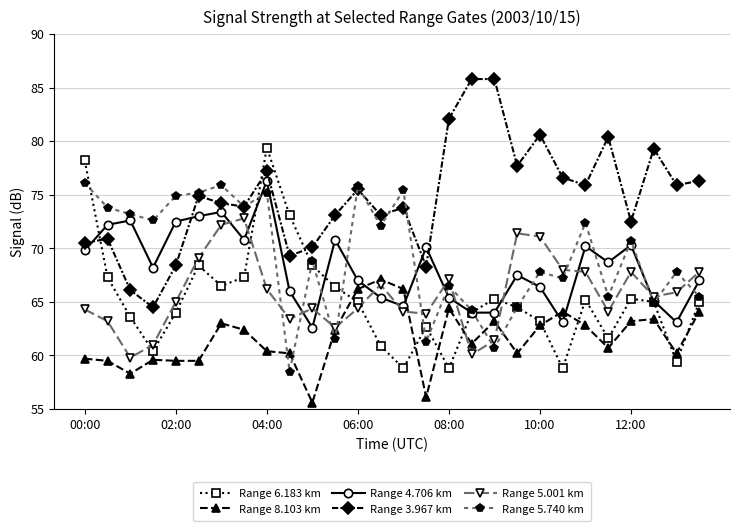

What is the minimum value for Range 6.183 km?

58.8